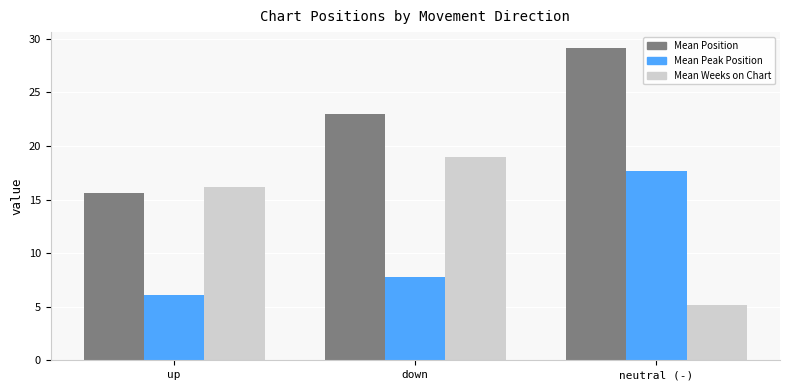

How many values in the Mean Weeks on Chart series exceed 16?

2